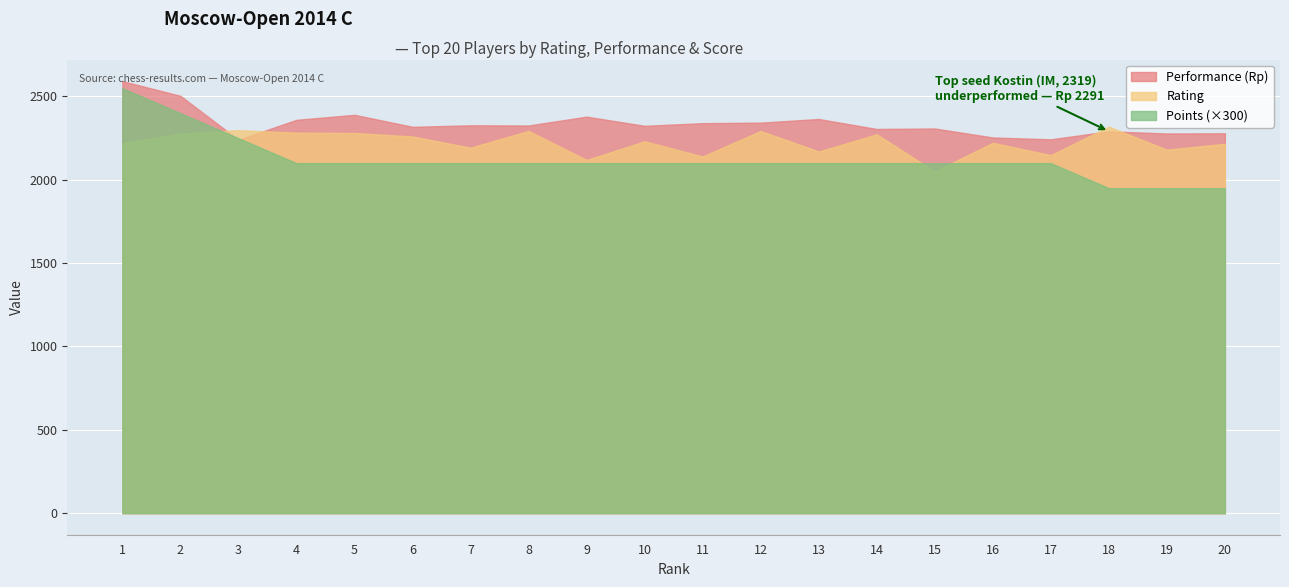

Which series has the widest spread of values?

Points (×300)